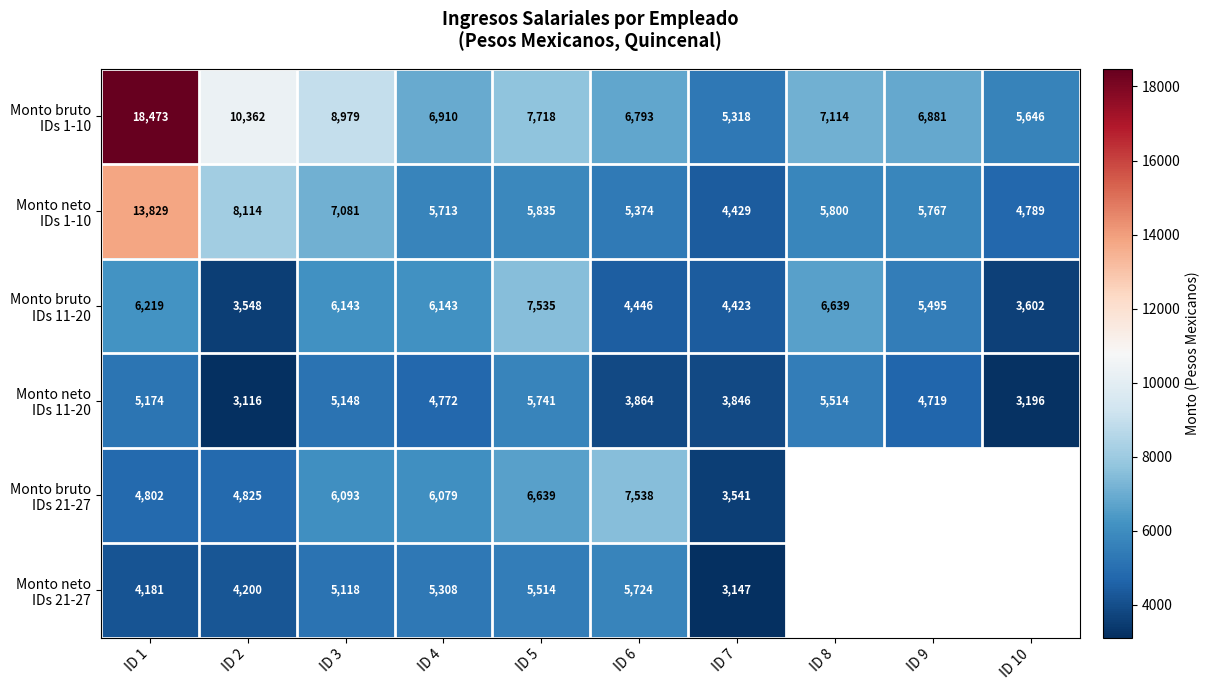

Is it true that Monto bruto IDs 21-27 equals 6638.9 at ID 5?

True